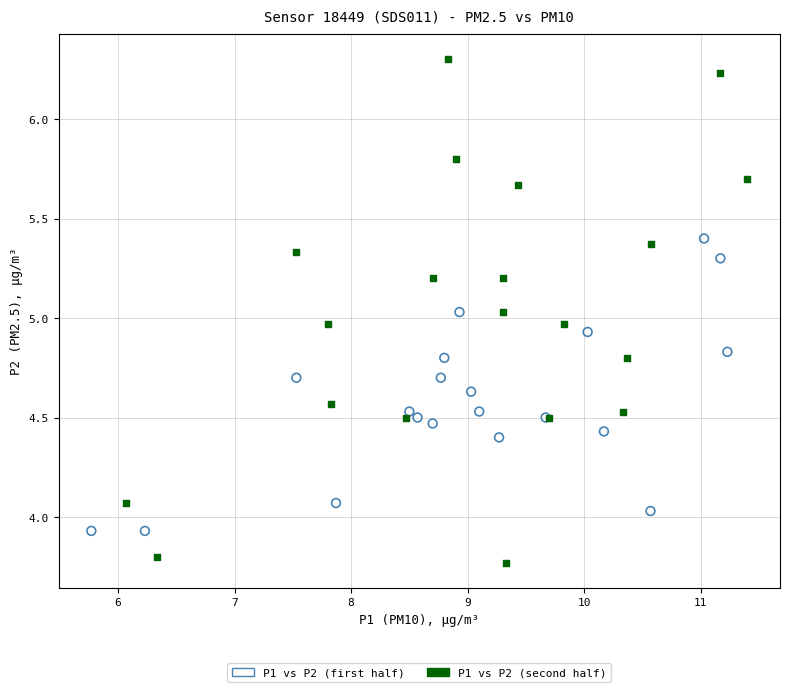

Which series has the widest spread of Y values?

P1 vs P2 (second half)